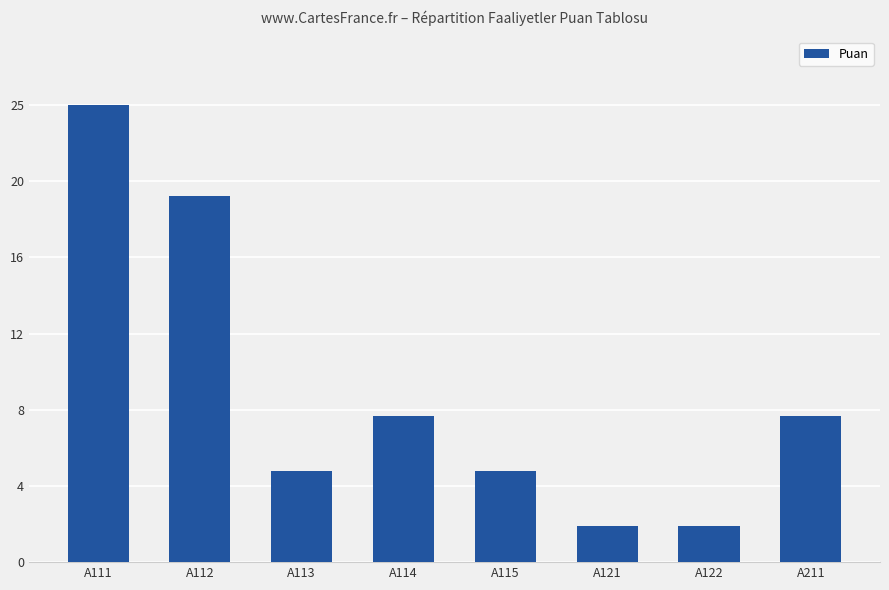

Does the chart contain any negative values?

No